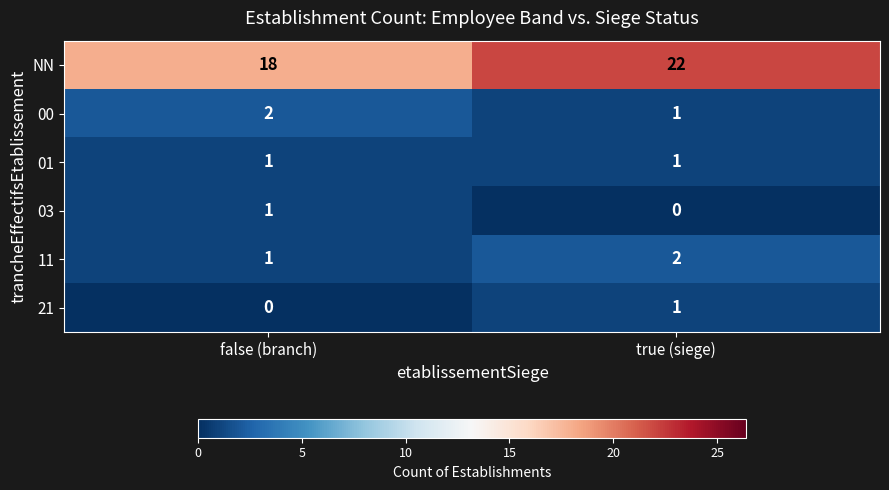

What is the difference between the highest and lowest values at false (branch)?

18